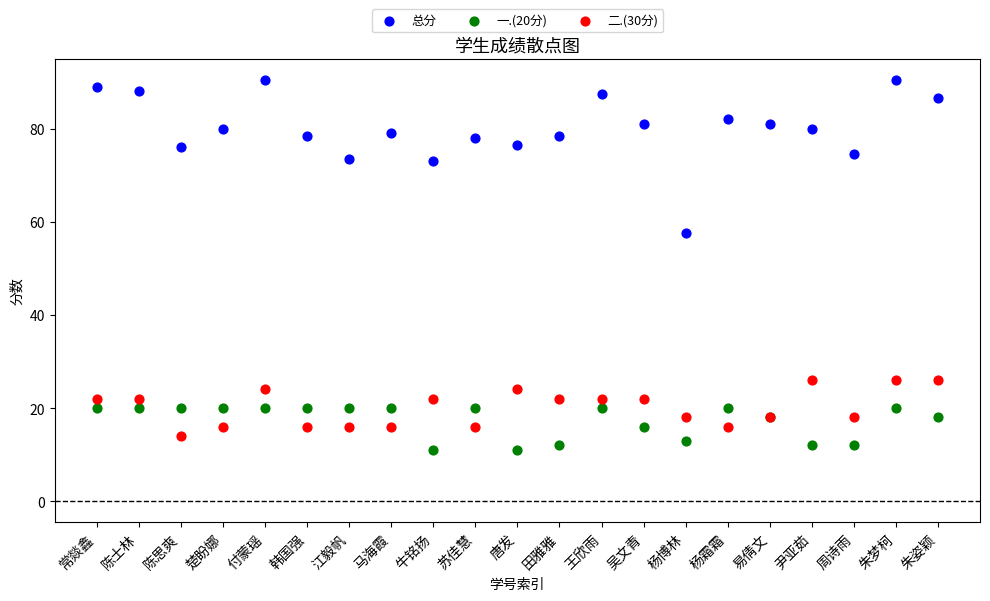

Which series contains the highest Y value?

总分